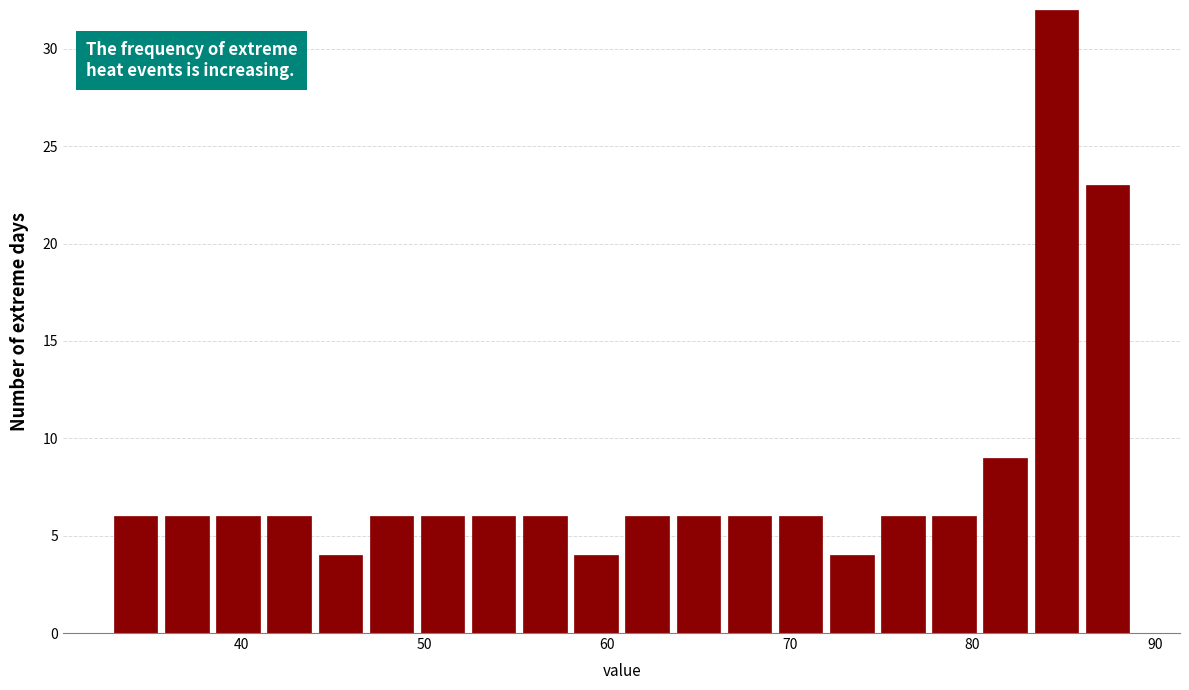

Around what value on the x-axis is the tallest bar? Give the approximate position of its centre, as read against the axis.

85